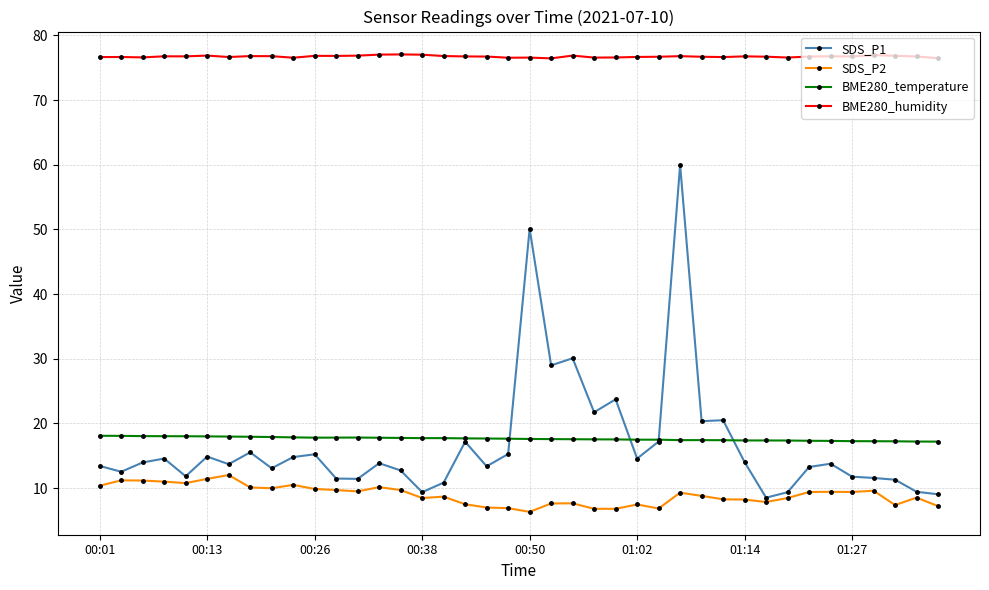

True or false: SDS_P1 and SDS_P2 intersect in this chart.

False